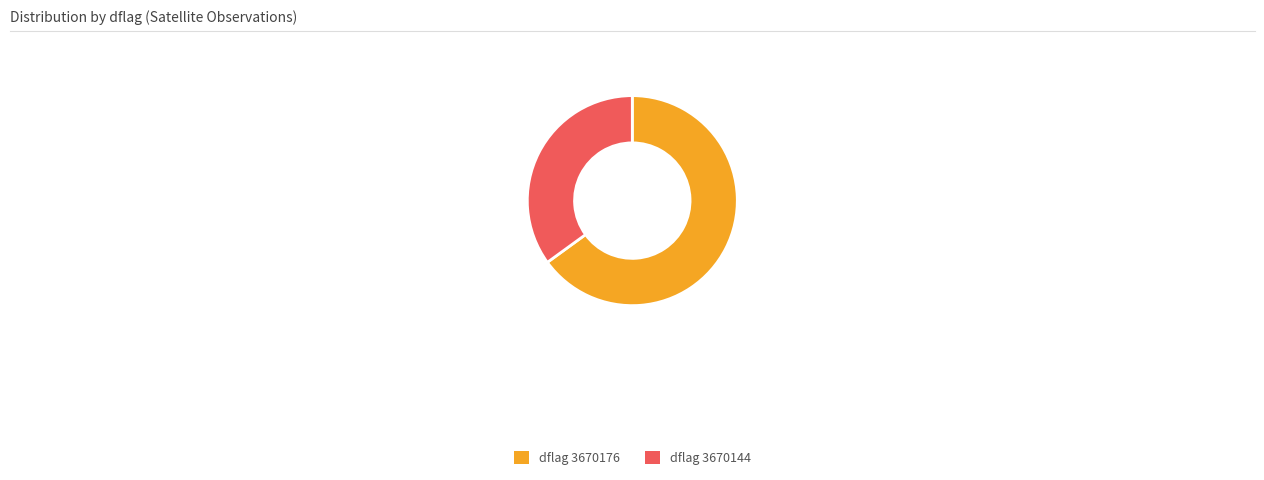

Combined, do dflag 3670176 and dflag 3670144 account for over 50%?

Yes